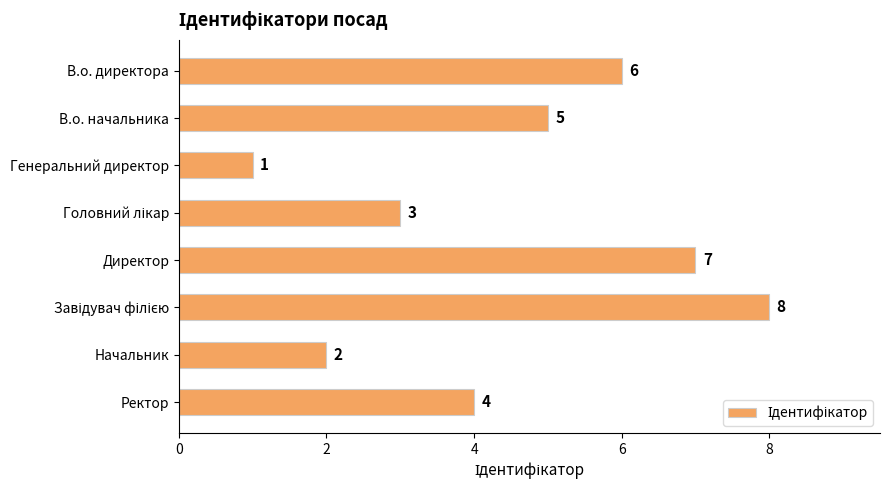

Reading top to bottom, what are all the values shown in this chart?

6	5	1	3	7	8	2	4